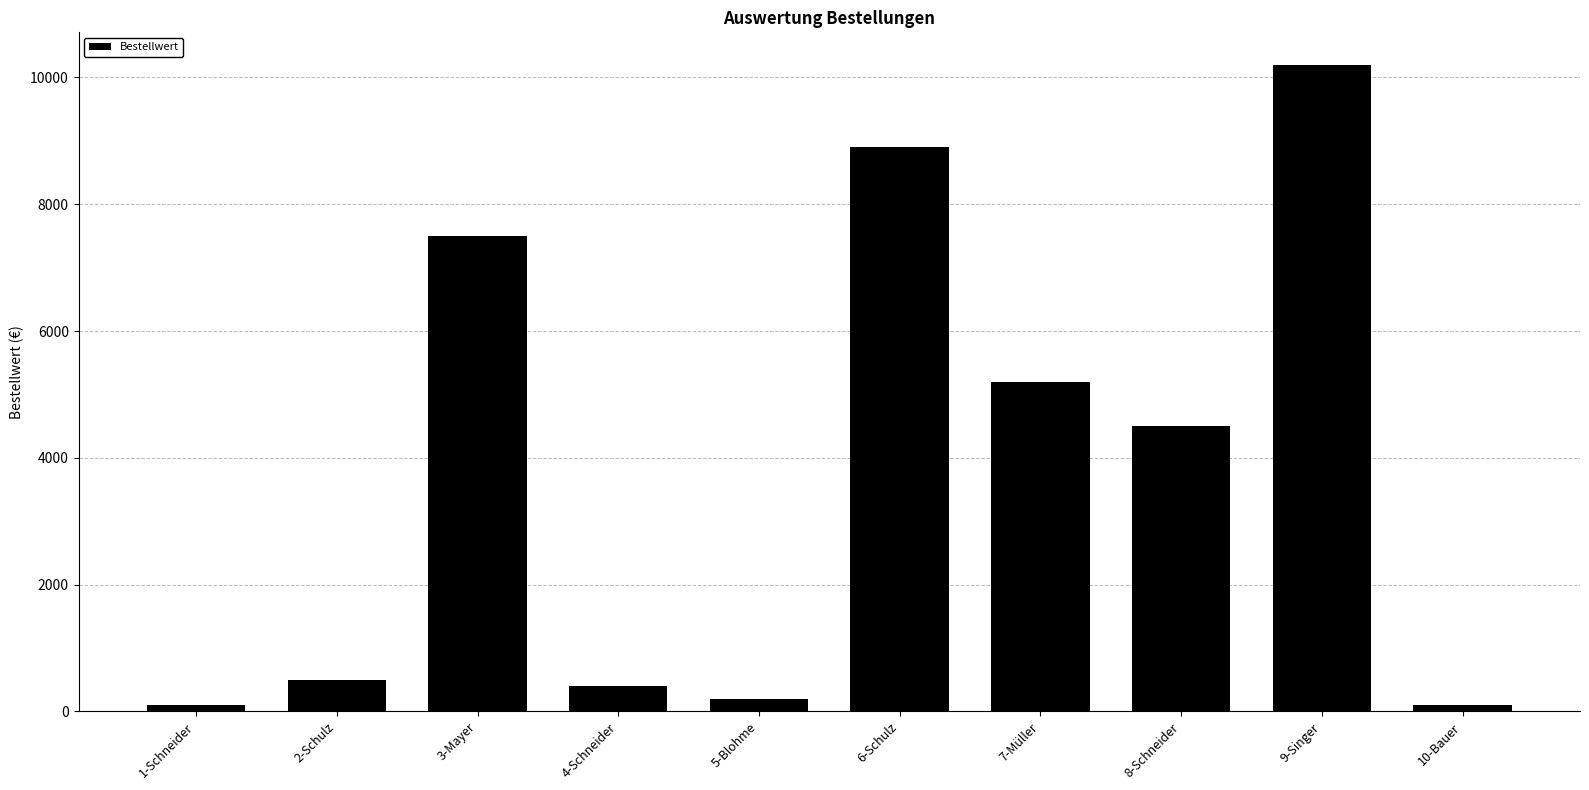

What is the label of the 5th bar from the left?

5-Blohme